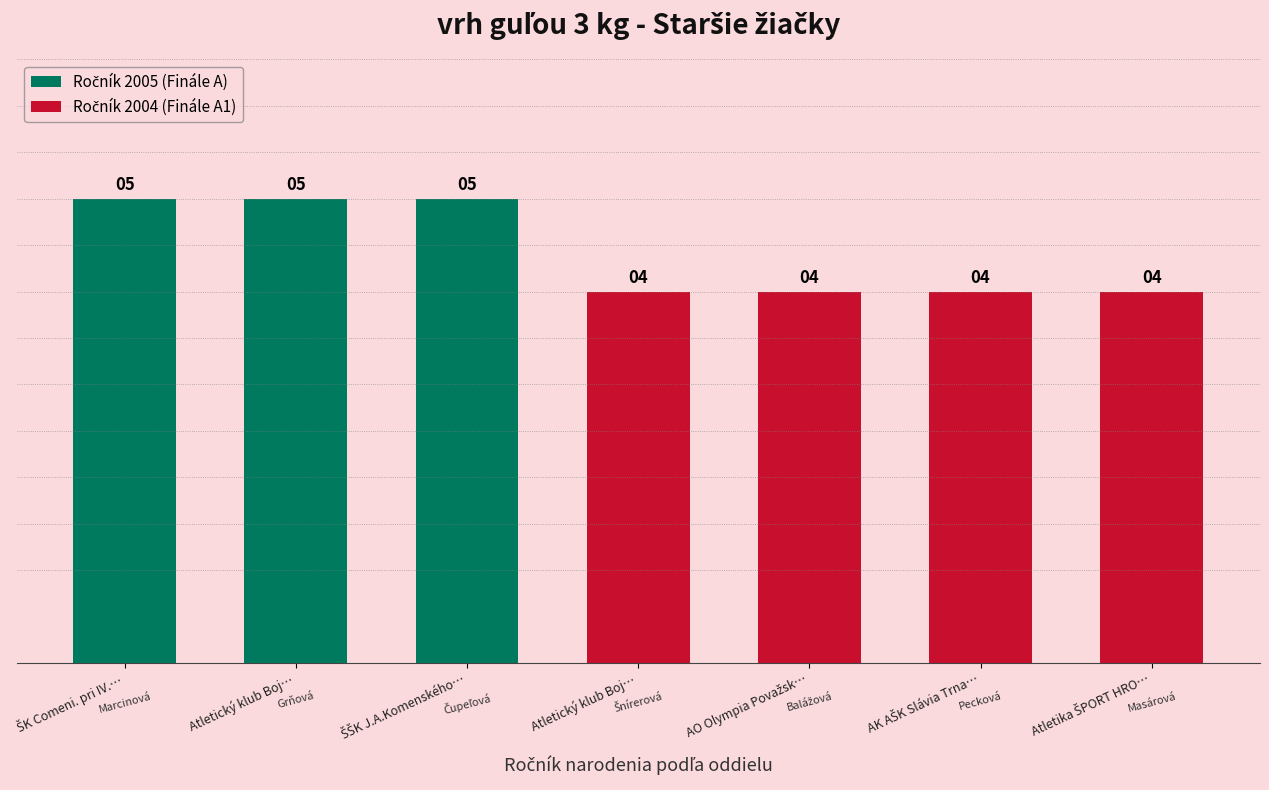

How many bars are there in total?

7